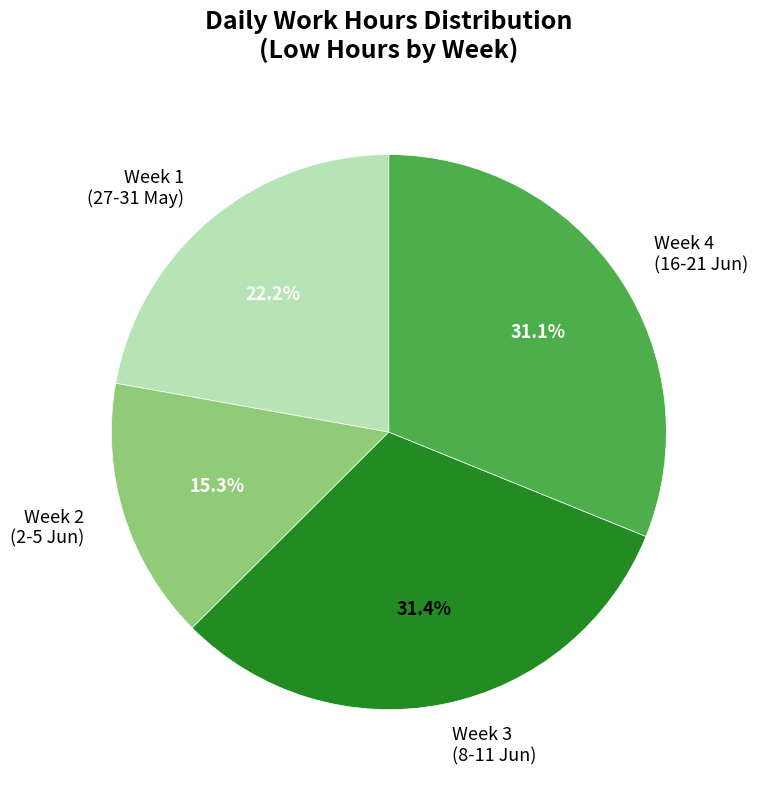

Between Week 2 (2-5 Jun) and Week 3 (8-11 Jun), which is larger?

Week 3 (8-11 Jun)